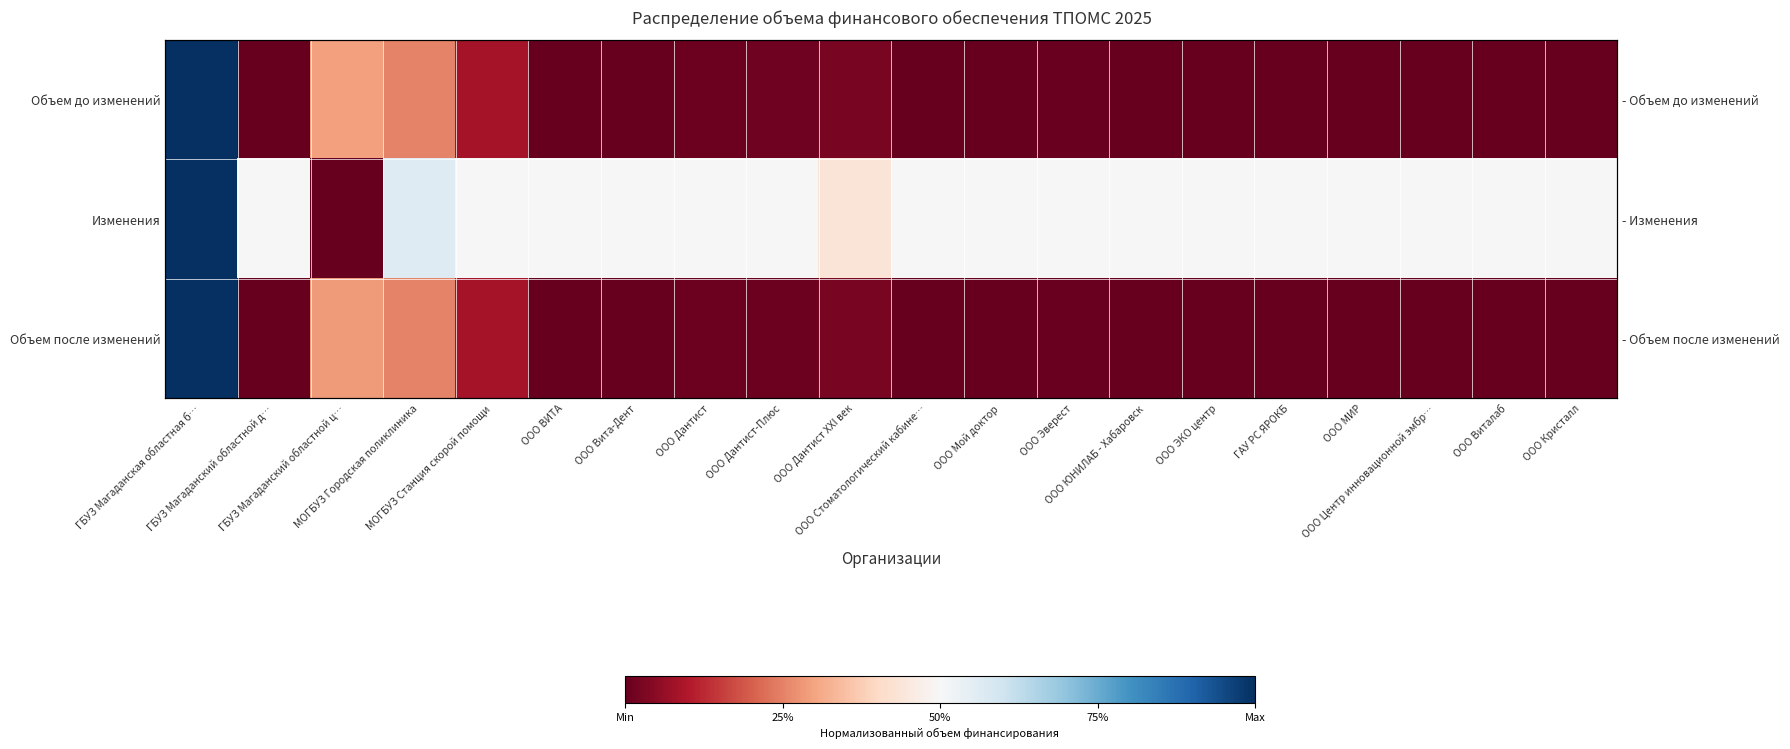

What is the difference between the Объем до изменений values at ООО МИР and ГБУЗ Магаданская областная б…?

1.0